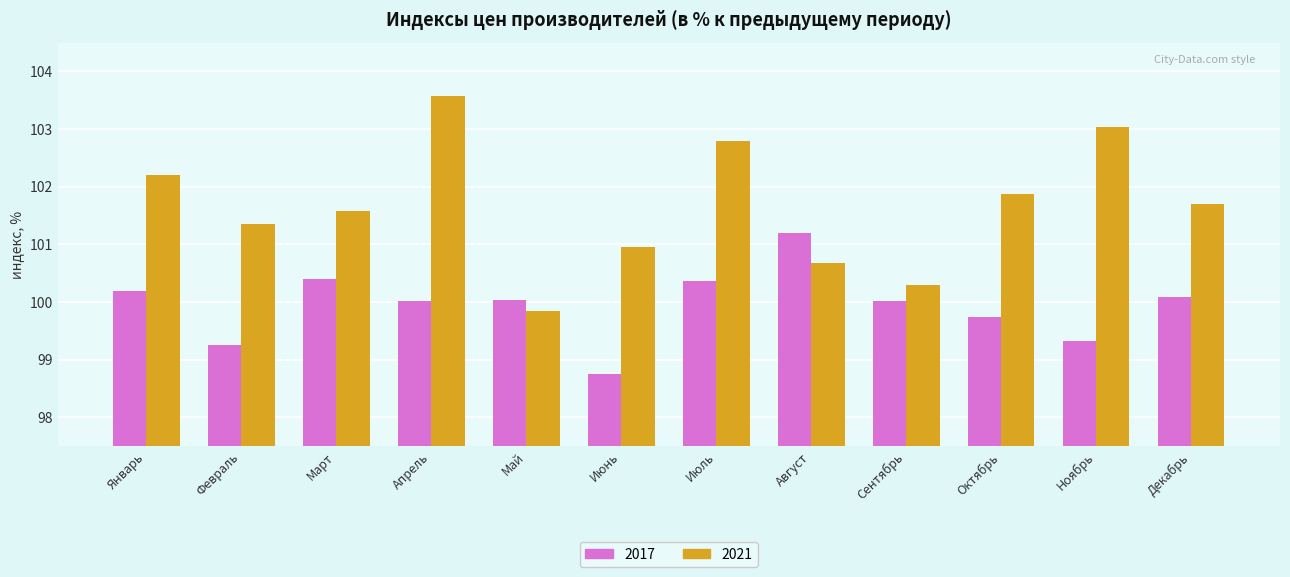

How many data points in 2021 are less than 101?

4